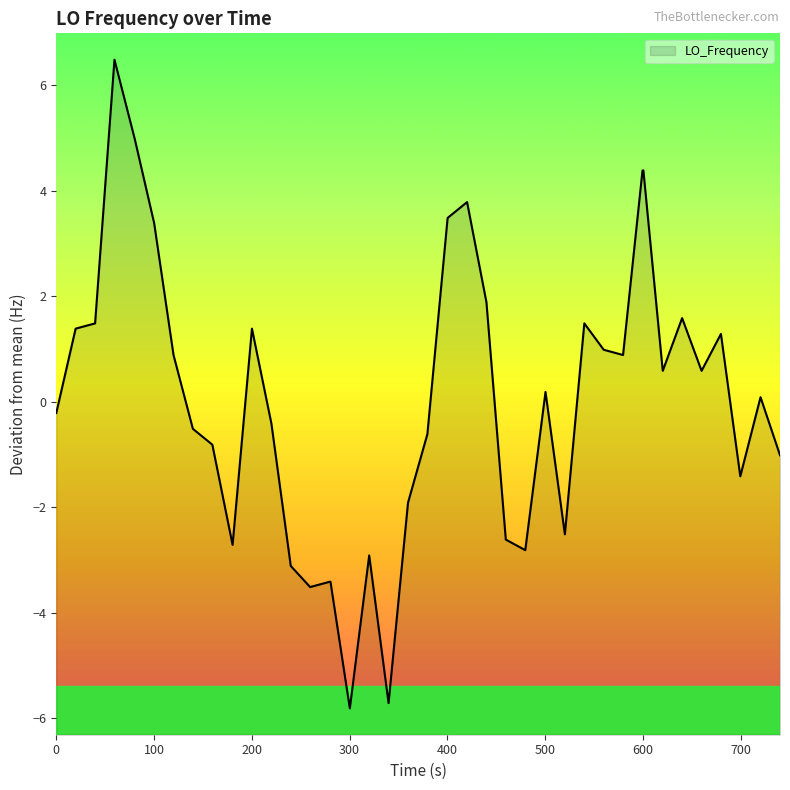

What is the difference between the maximum and minimum values?

12.3